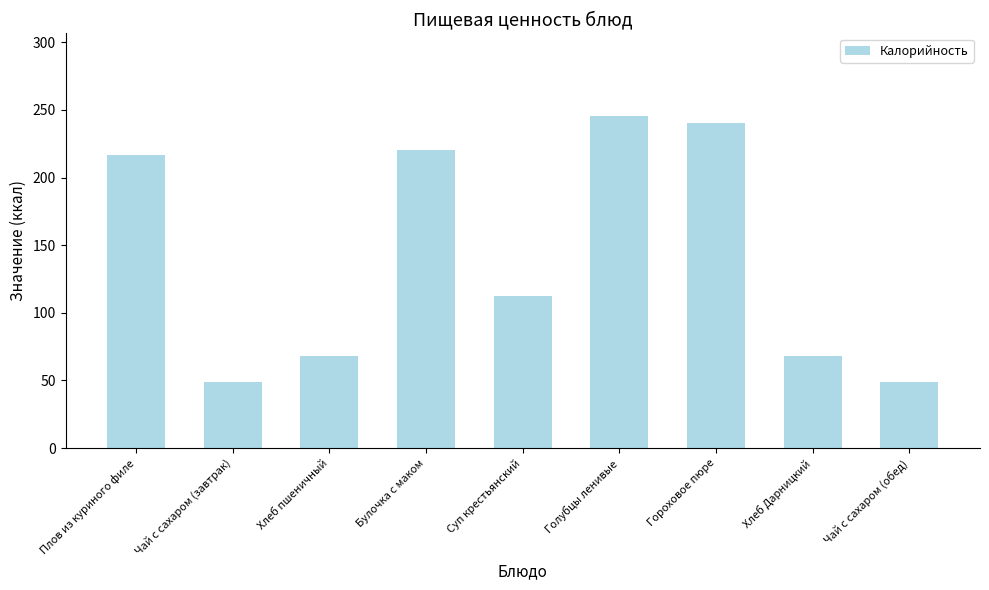

What is the difference between the second highest and second lowest values?

191.5